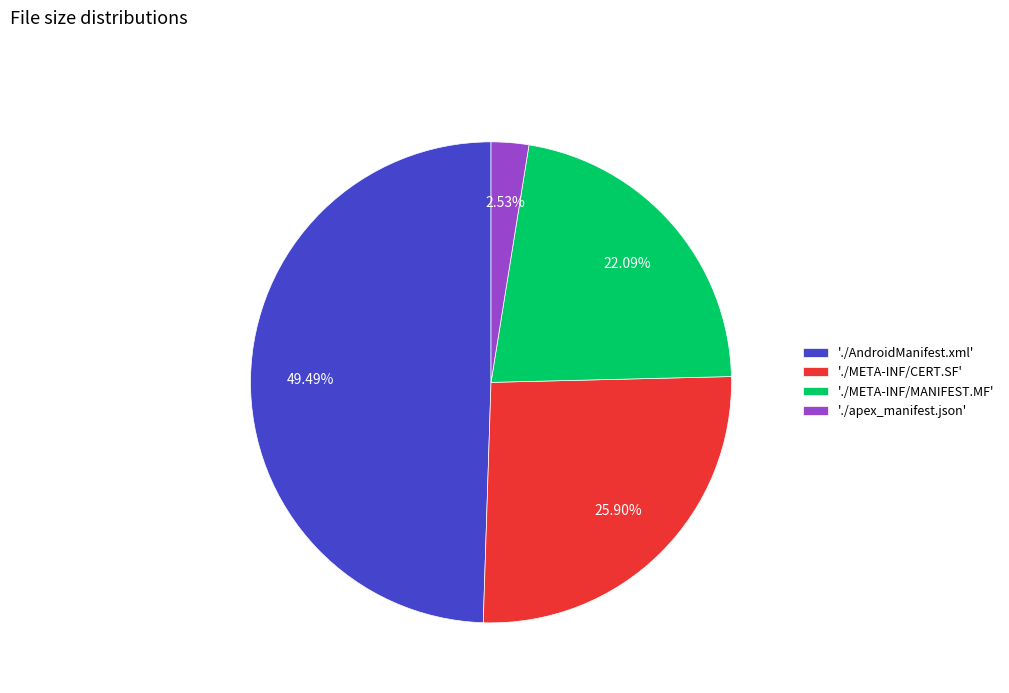

Which category has the biggest portion of the pie?

'./AndroidManifest.xml'